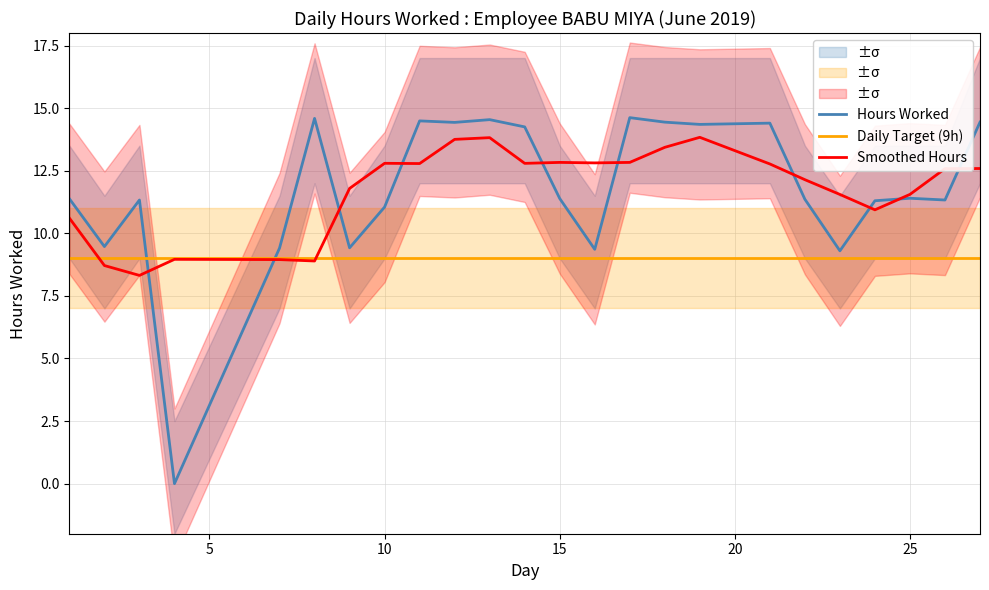

True or false: Hours Worked and Daily Target (9h) intersect in this chart.

True